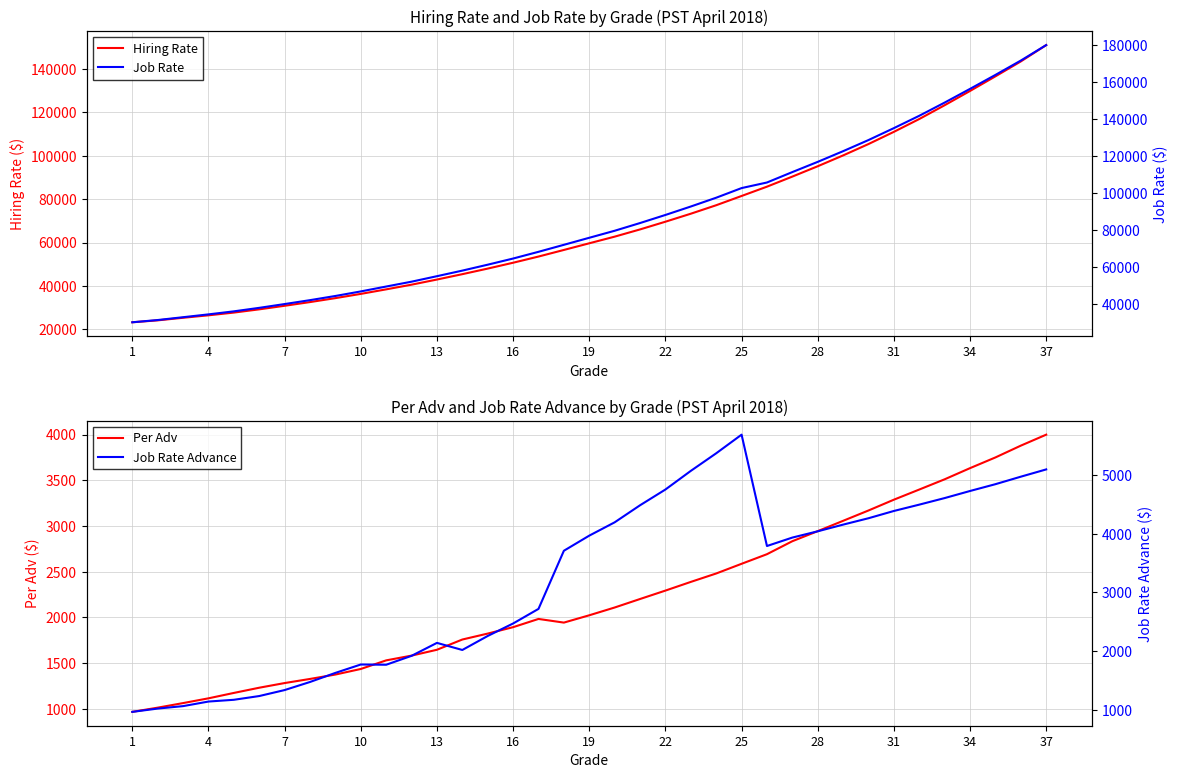

What is the maximum value for Hiring Rate?

150907